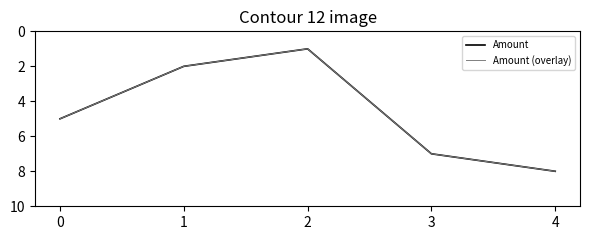

What is the difference between the second highest and minimum values in the Amount (overlay) series?

6